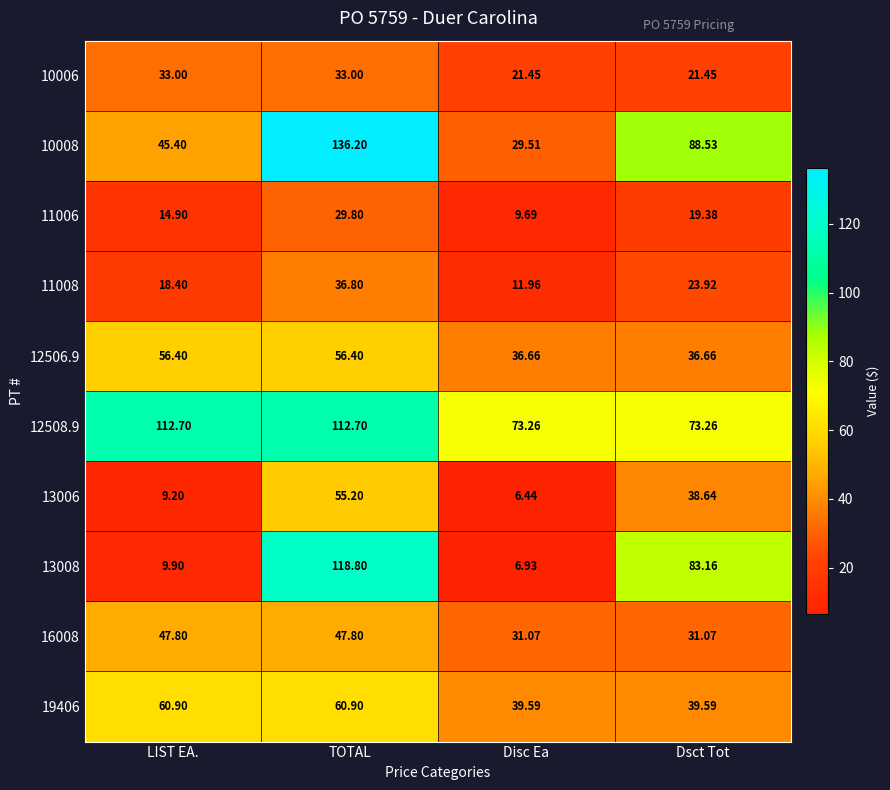

How many series are shown in this chart?

10